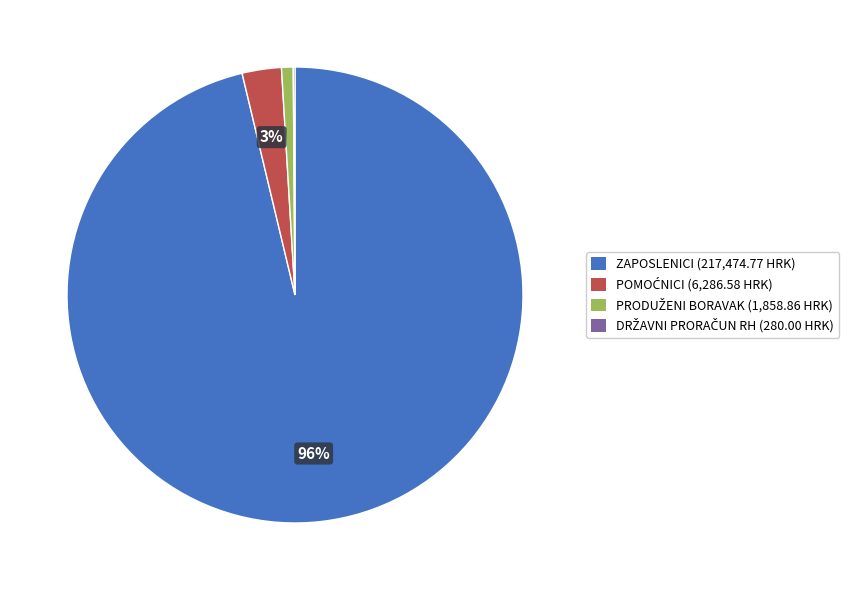

Is there a majority slice in this chart?

Yes